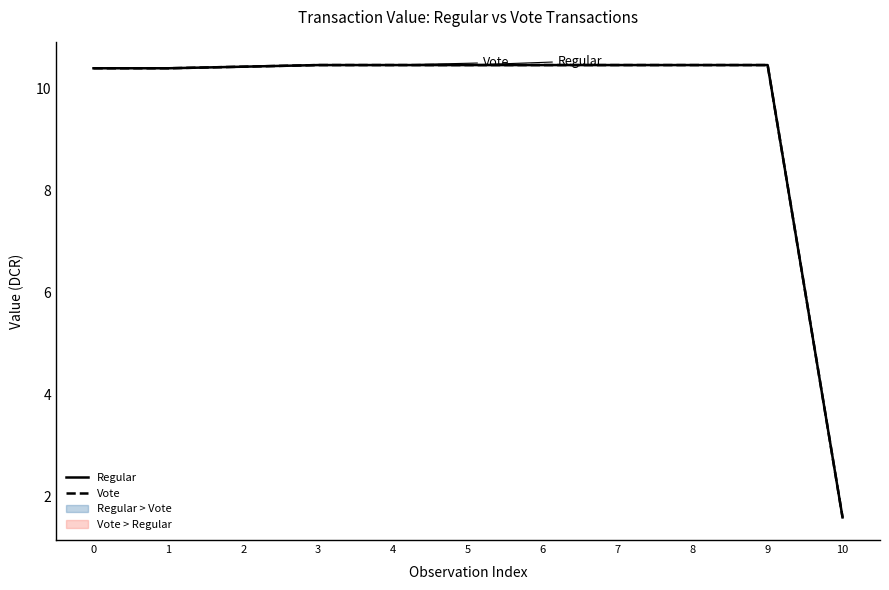

How many lines are shown in the chart?

2